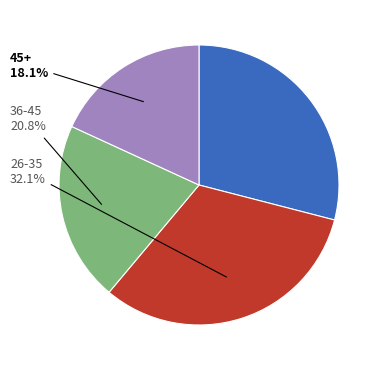

Does any single category account for the majority?

No